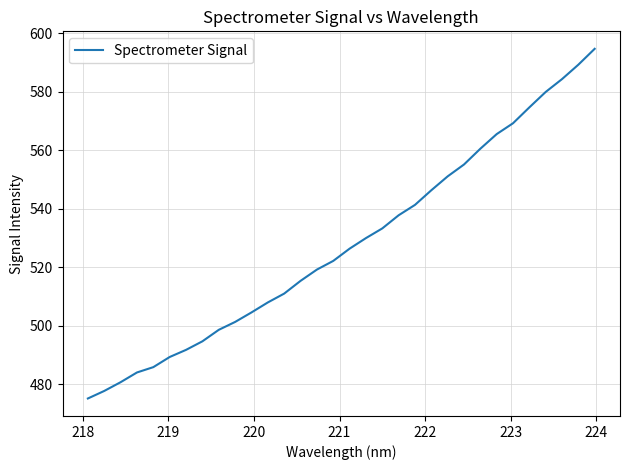

What is the maximum value shown in the chart?

594.7